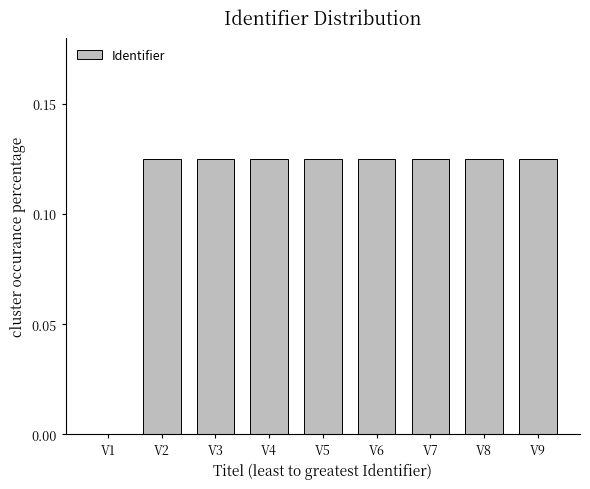

What is the sum of the values at V6 and V9?

0.3